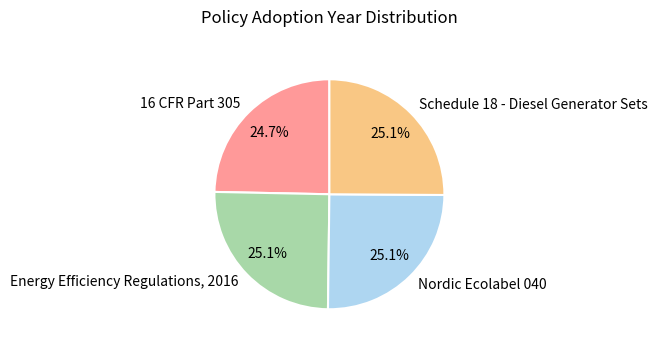

Approximately how many times larger is the value at 16 CFR Part 305 compared to Energy Efficiency Regulations, 2016?

1.0